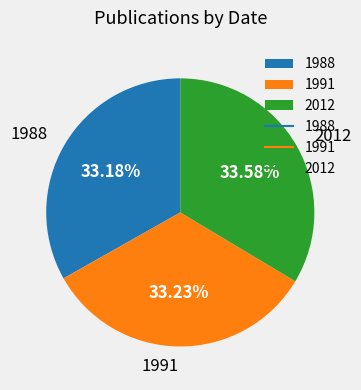

Approximately how many times larger is the value at 1991 compared to 2012?

1.0